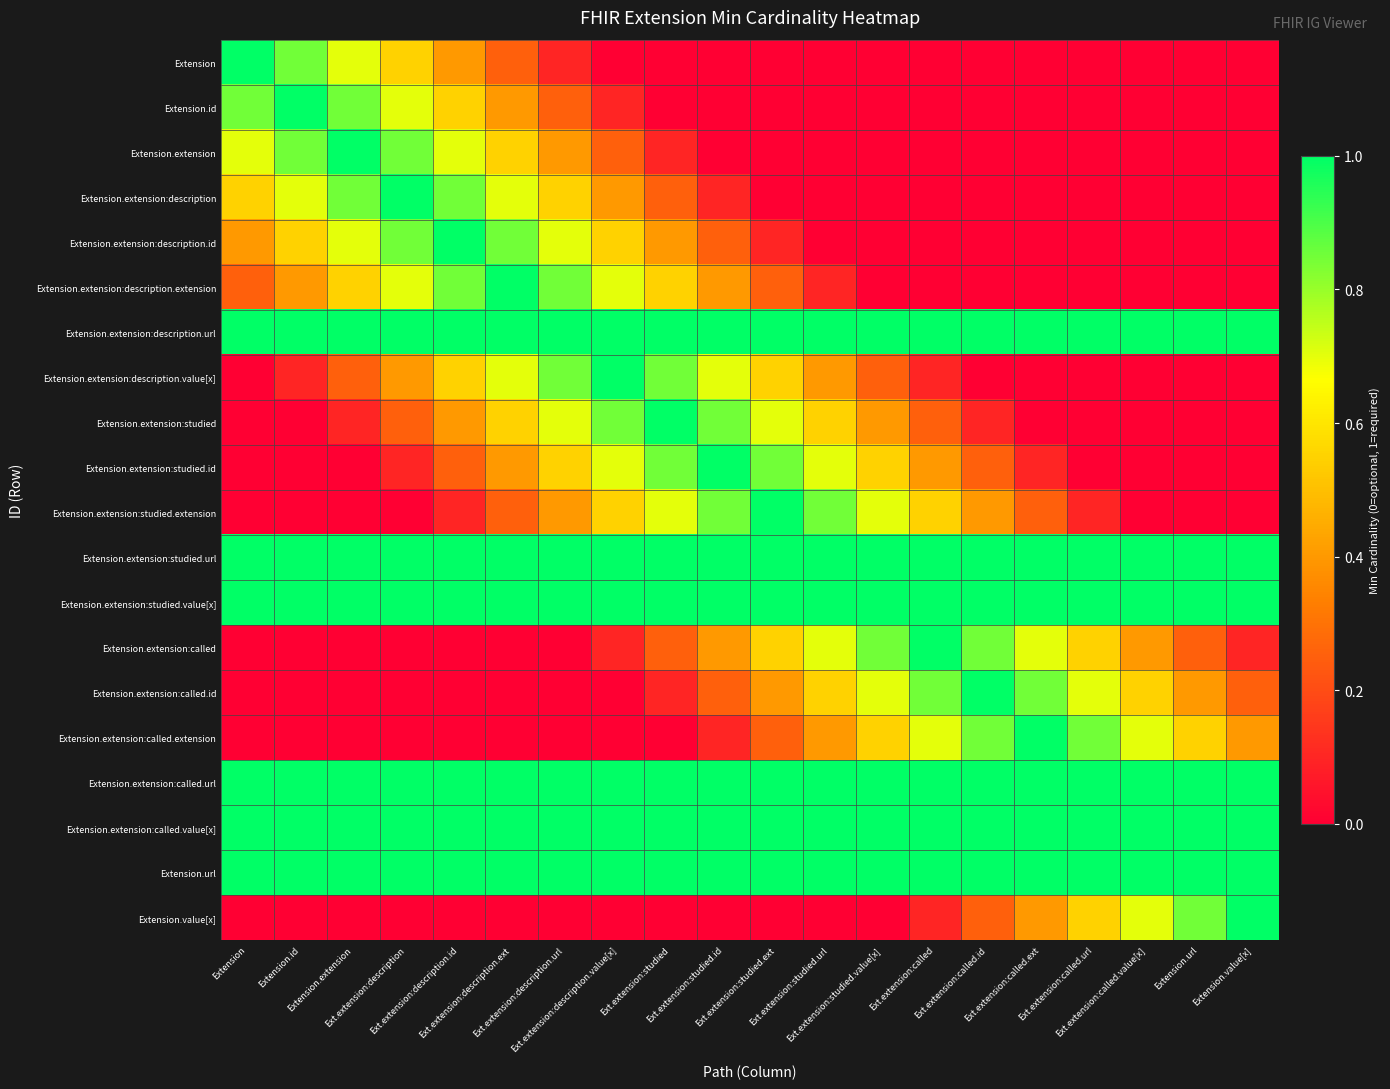

Which series has the largest total across all categories?

Extension.extension:description.url